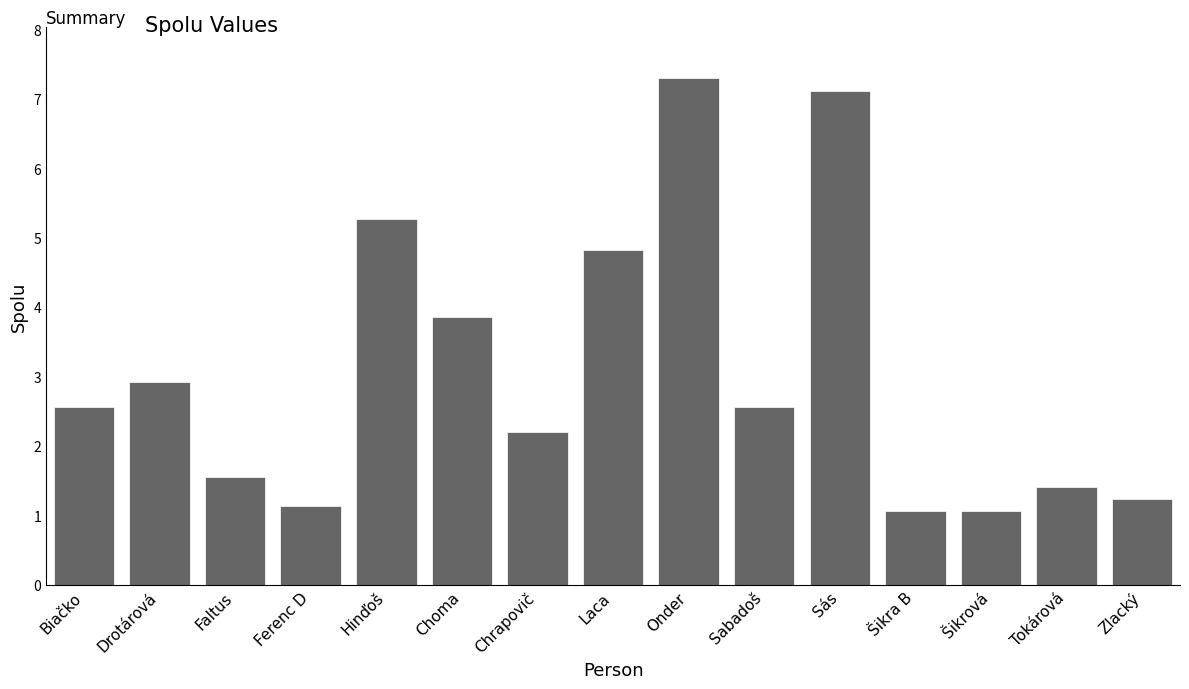

What position from the right is Ferenc D?

12